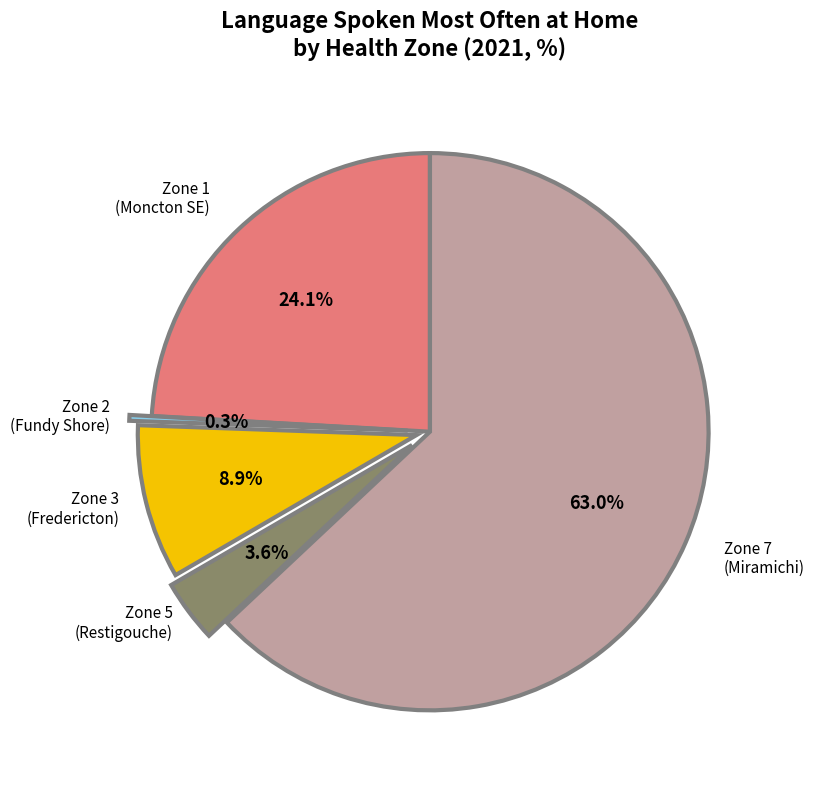

Does any single category account for the majority?

Yes